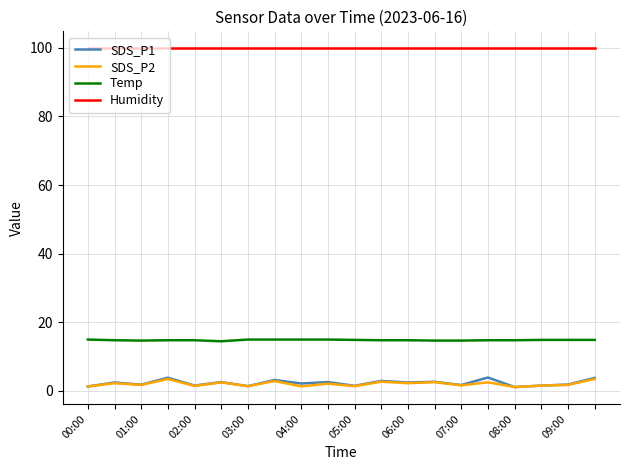

True or false: SDS_P2 and Humidity intersect in this chart.

False